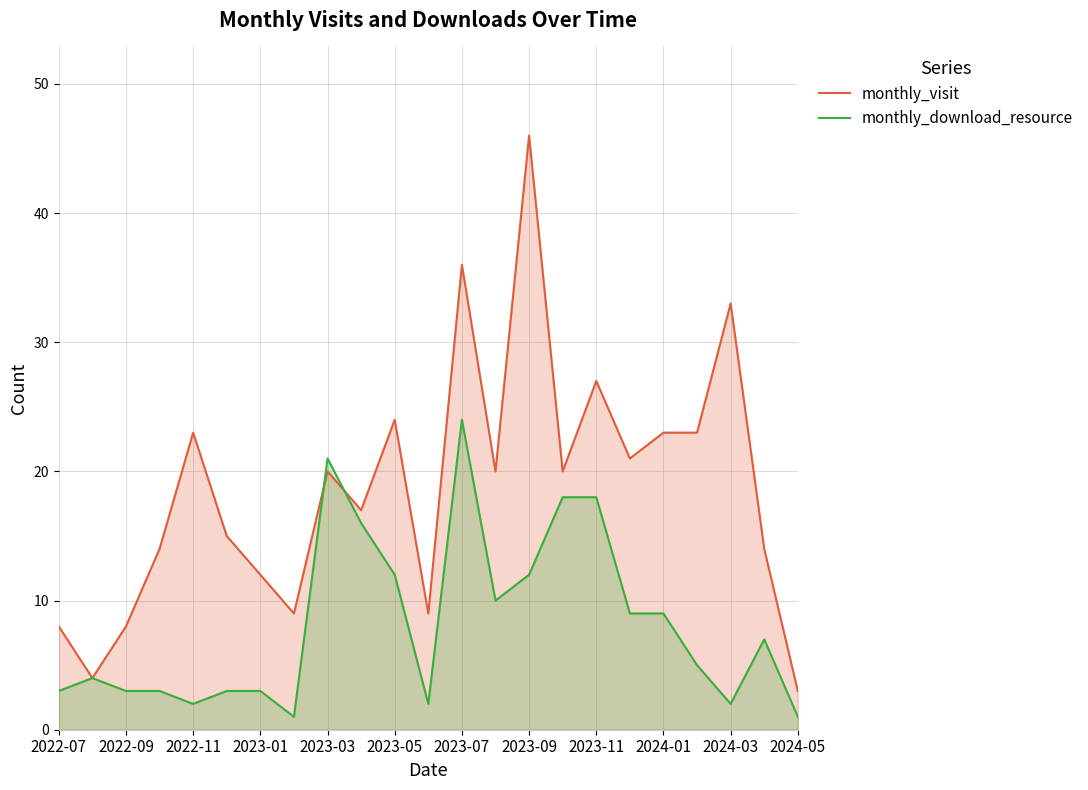

How many interior local peaks does the monthly_download_resource series have?

4